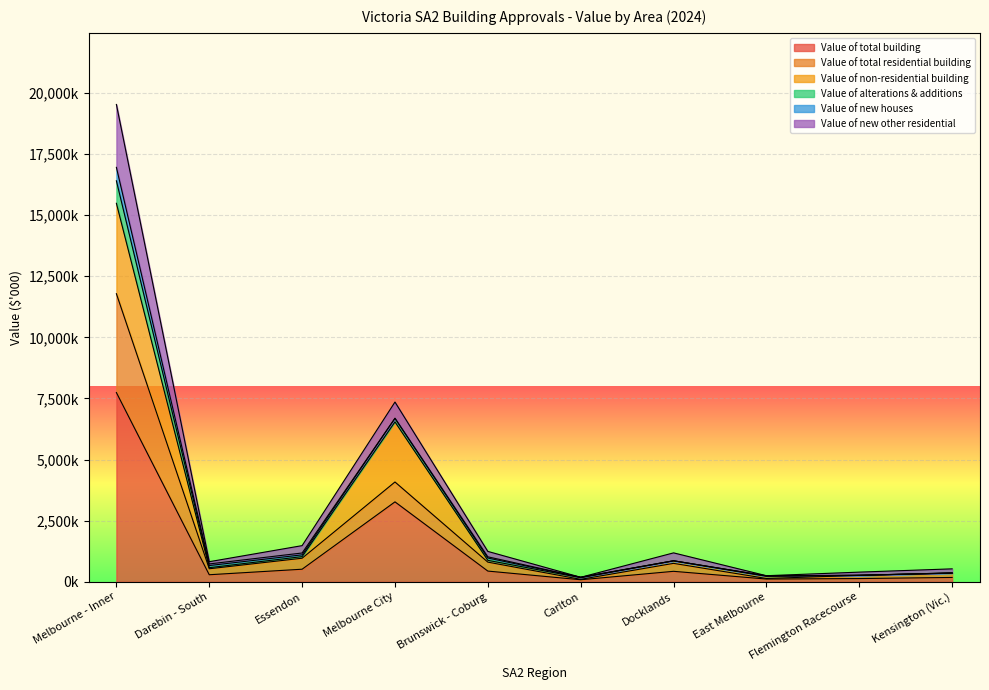

What is the sum of all Value of total building values?

13191589